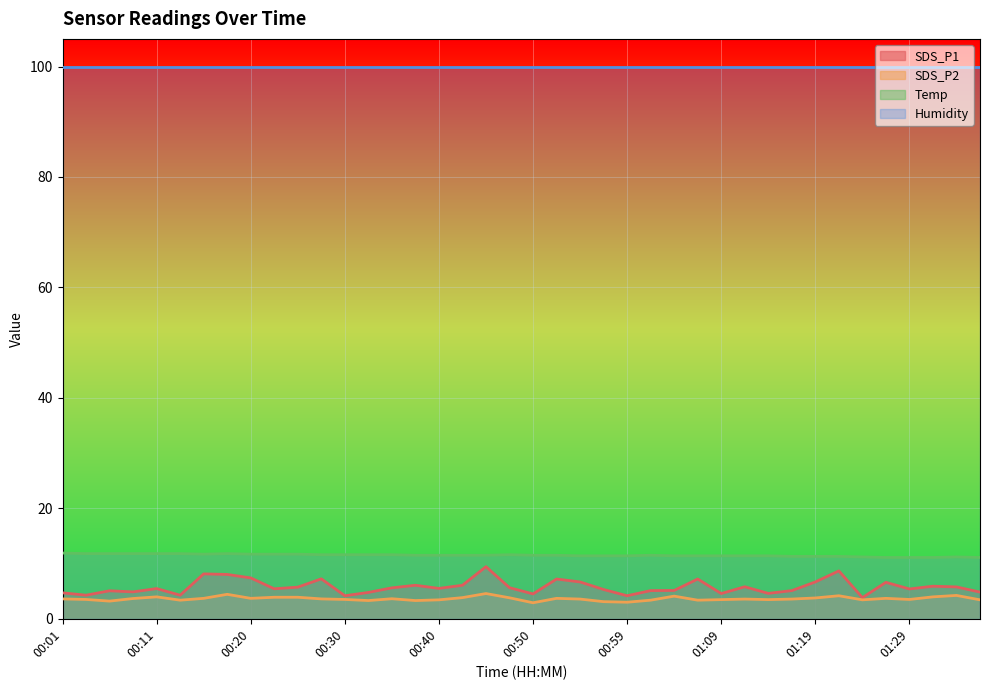

Rank the series by their maximum value, from lowest to highest.

SDS_P2, SDS_P1, Temp, Humidity